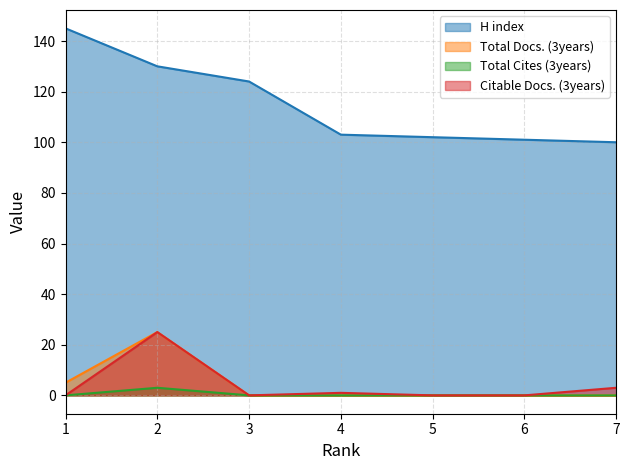

Is it true that Total Docs. (3years) equals 3 at 1?

False